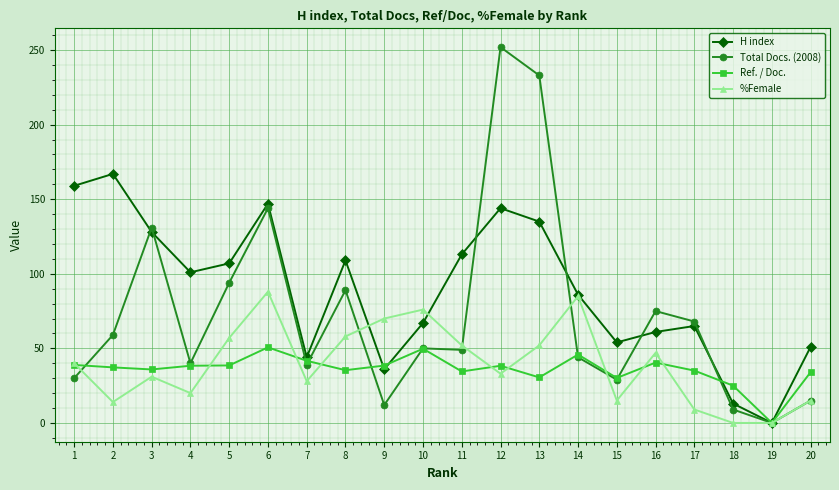

How many series are shown in this chart?

4